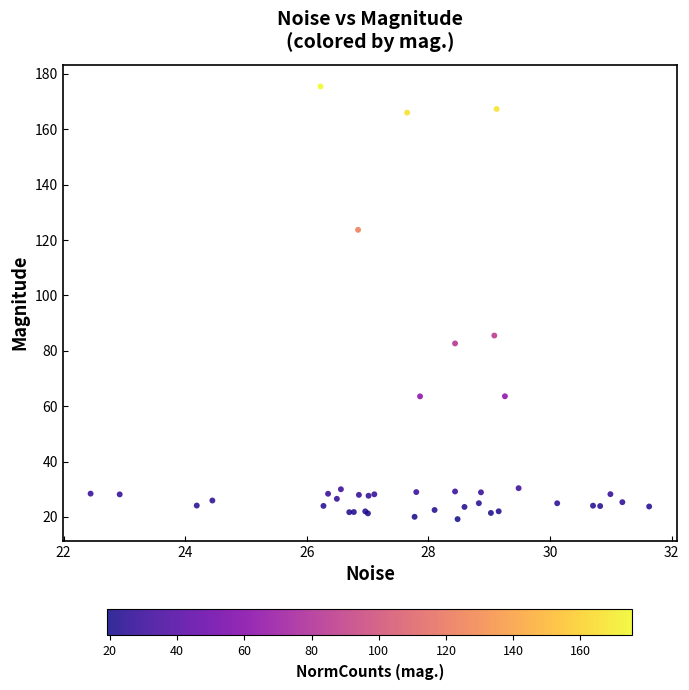

What Y value in the scatter plot is closest to 97?

85.5